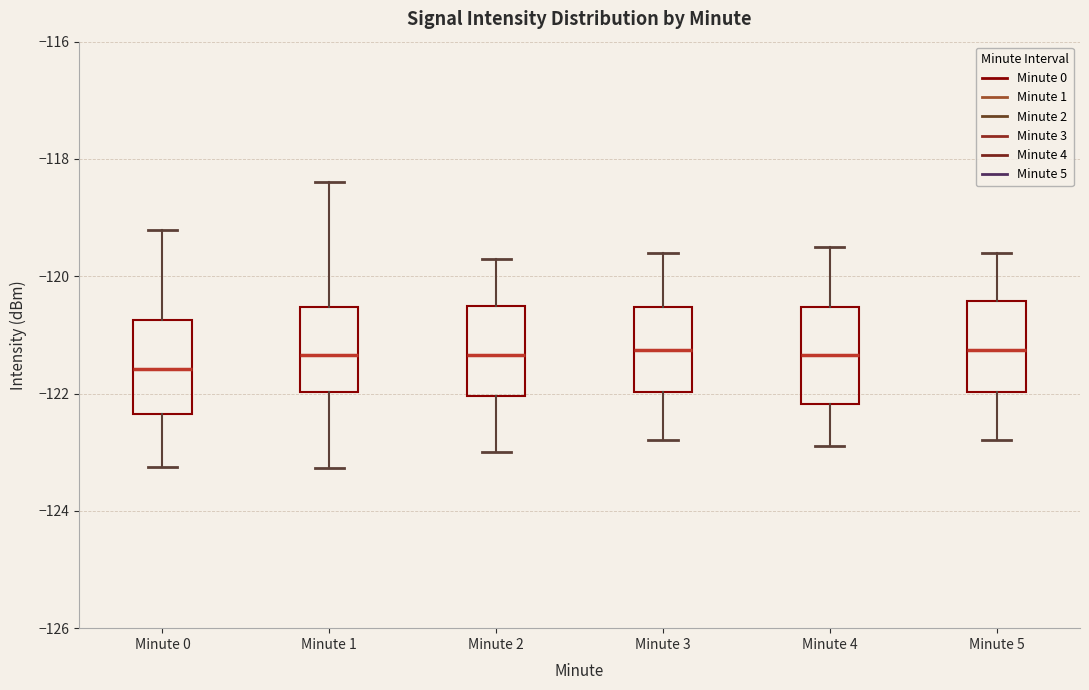

Where is the lower edge of the box for Minute 0 on the y-axis? The values are not printed on the chart, so give them approximately, as read against the axis.

-122.4